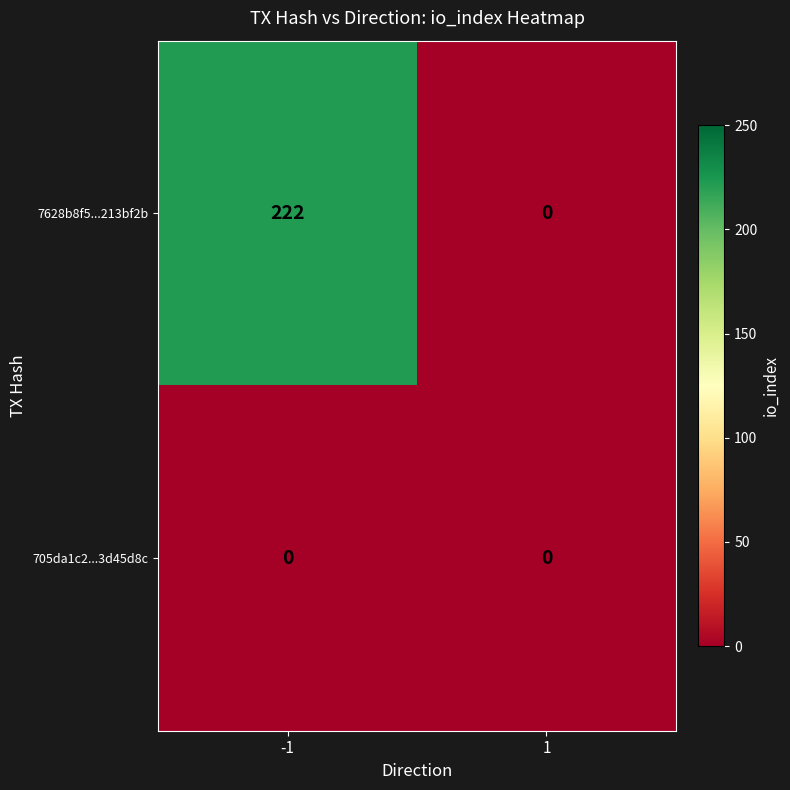

Which series has the widest spread of values?

7628b8f5...213bf2b